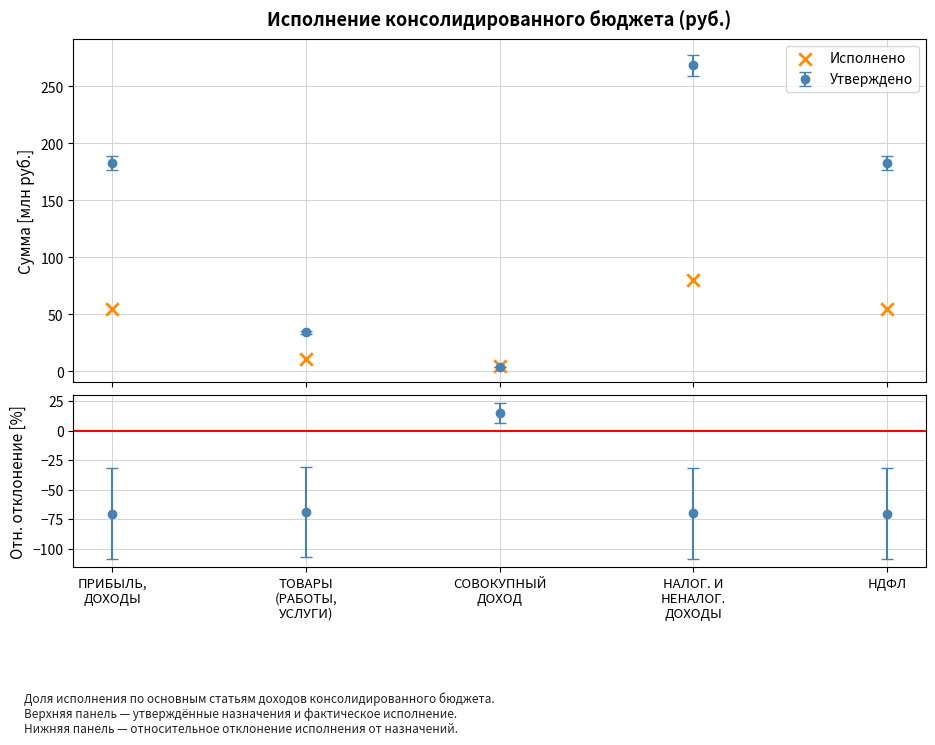

Between НАЛОГ. И
НЕНАЛОГ.
ДОХОДЫ and ТОВАРЫ
(РАБОТЫ,
УСЛУГИ), which is larger?

НАЛОГ. И
НЕНАЛОГ.
ДОХОДЫ